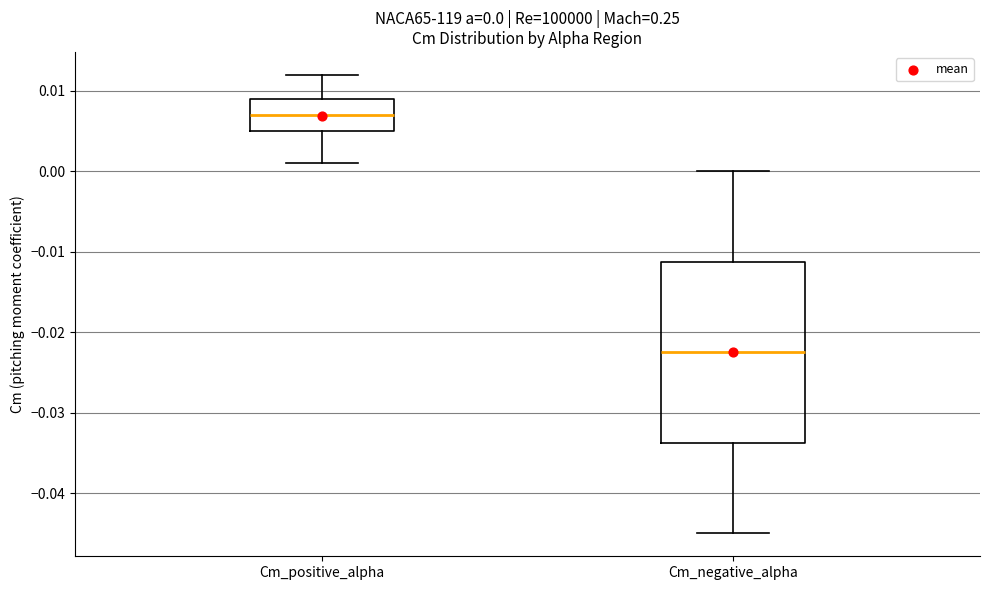

Comparing the boxes themselves (not the whiskers), which one is the tallest?

Cm_negative_alpha